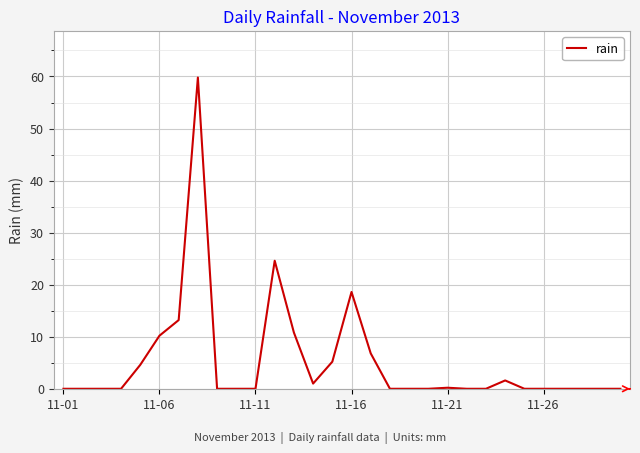

What is the sum of all values?

156.6